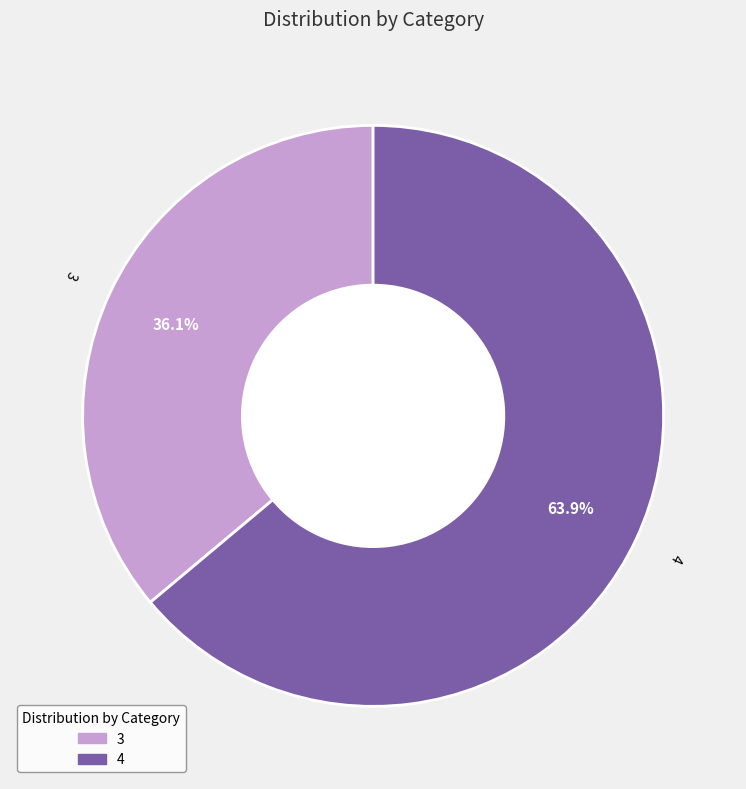

To the nearest percent, what percentage of the pie is 3?

36%